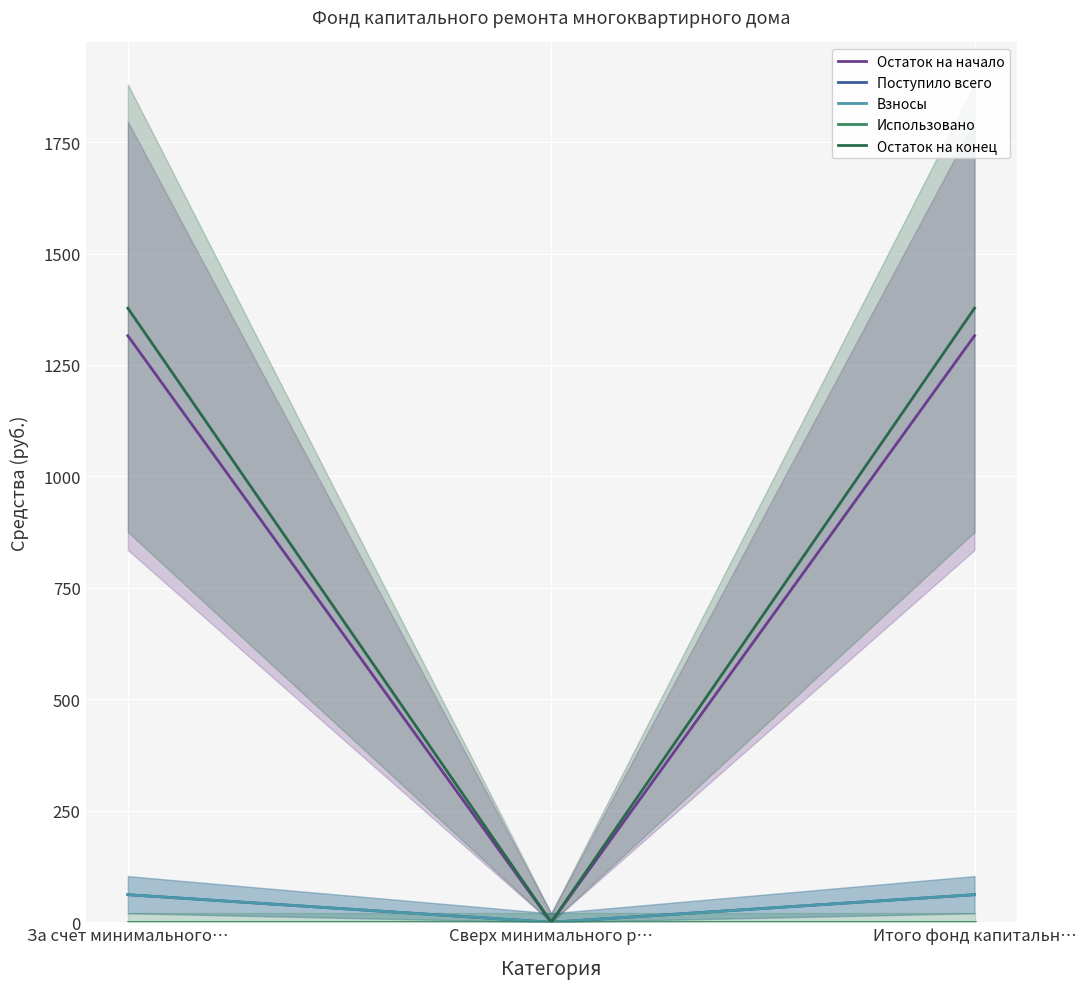

True or false: Остаток на начало has a value of 2342.4 at За счет минимального….

False